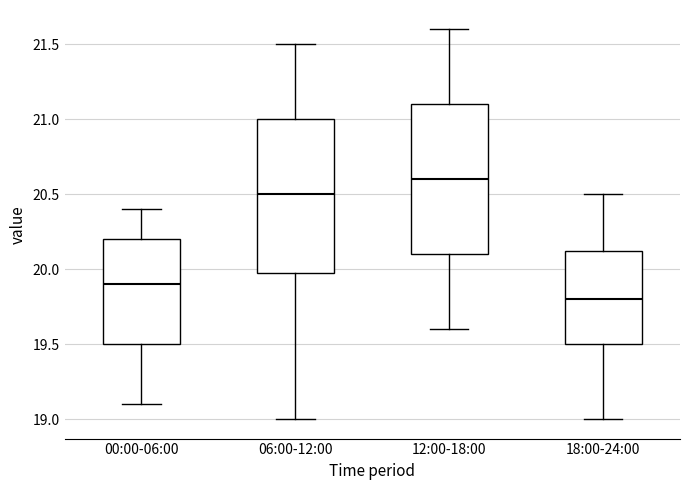

Reading left to right, read every box against the y-axis: the position of its median line, the range the box covers, and the ends of its whiskers. The values are not printed on the chart, so give them approximately, as read against the axis.

00:00-06:00: median 19.90, box 19.50 to 20.20, whiskers 19.10 to 20.40
06:00-12:00: median 20.50, box 20.00 to 21.00, whiskers 19.00 to 21.50
12:00-18:00: median 20.60, box 20.10 to 21.10, whiskers 19.60 to 21.60
18:00-24:00: median 19.80, box 19.50 to 20.15, whiskers 19.00 to 20.50